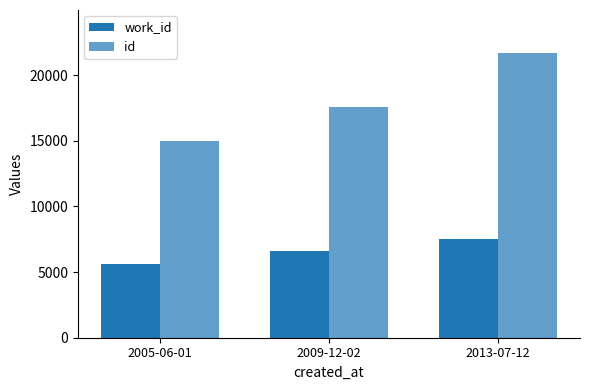

What is the spread (max minus min) of values at 2005-06-01?

9372